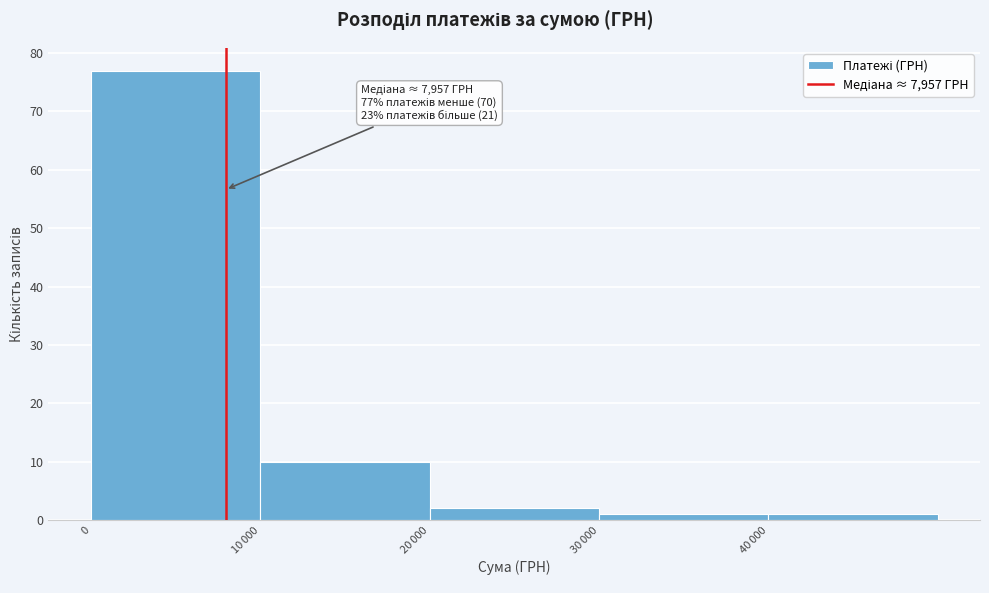

Reading right to left, list all the values displayed in this chart.

1	1	2	10	77